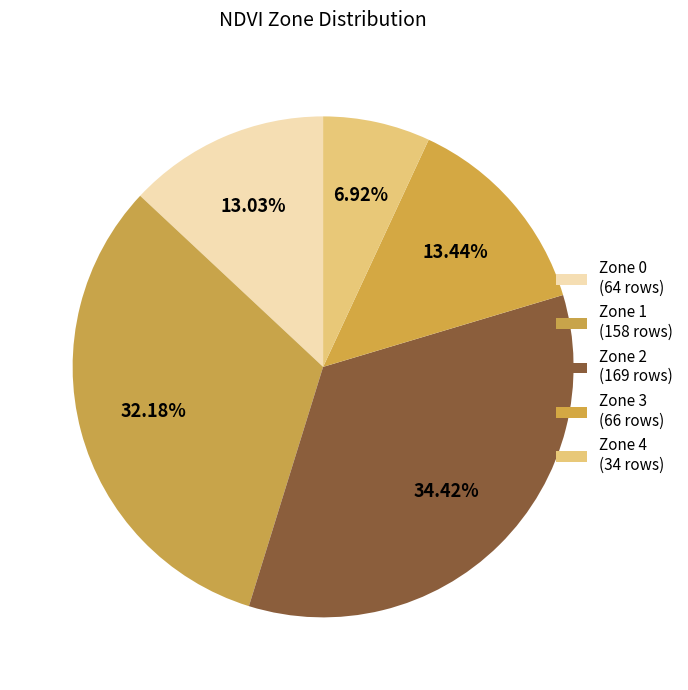

Which slice is the smallest?

Zone 4